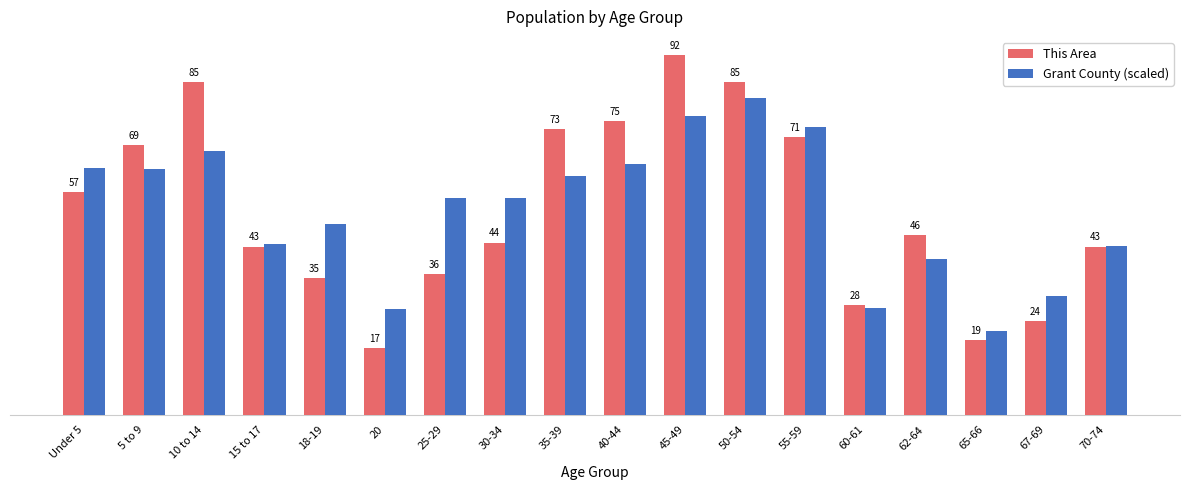

At 10 to 14, list the series in order from smallest to largest.

Grant County (scaled), This Area